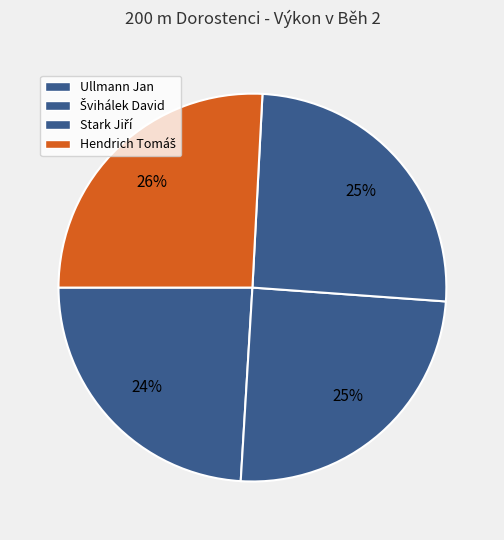

How many slices are in this pie chart?

4